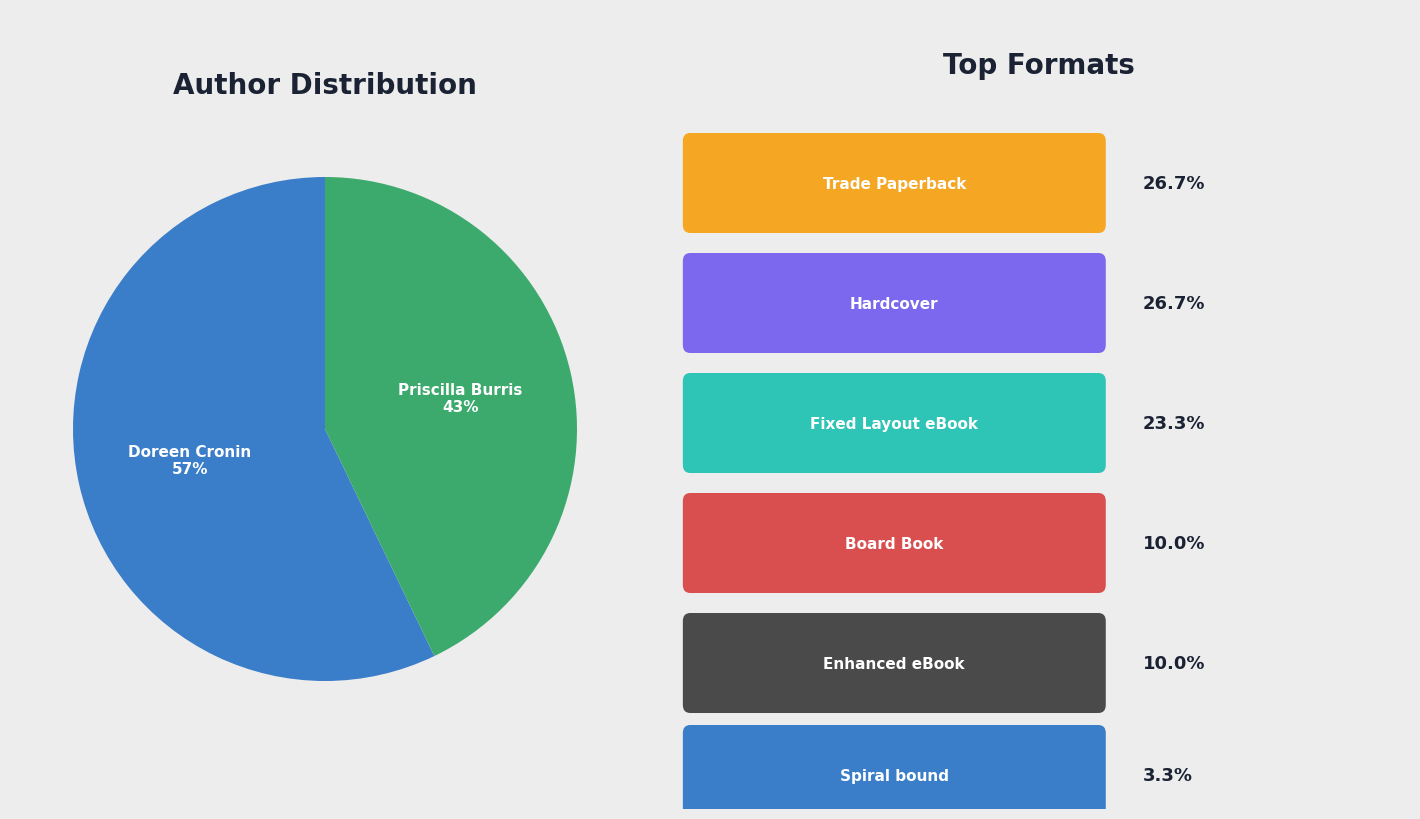

To the nearest percent, what is the average slice percentage?

50%